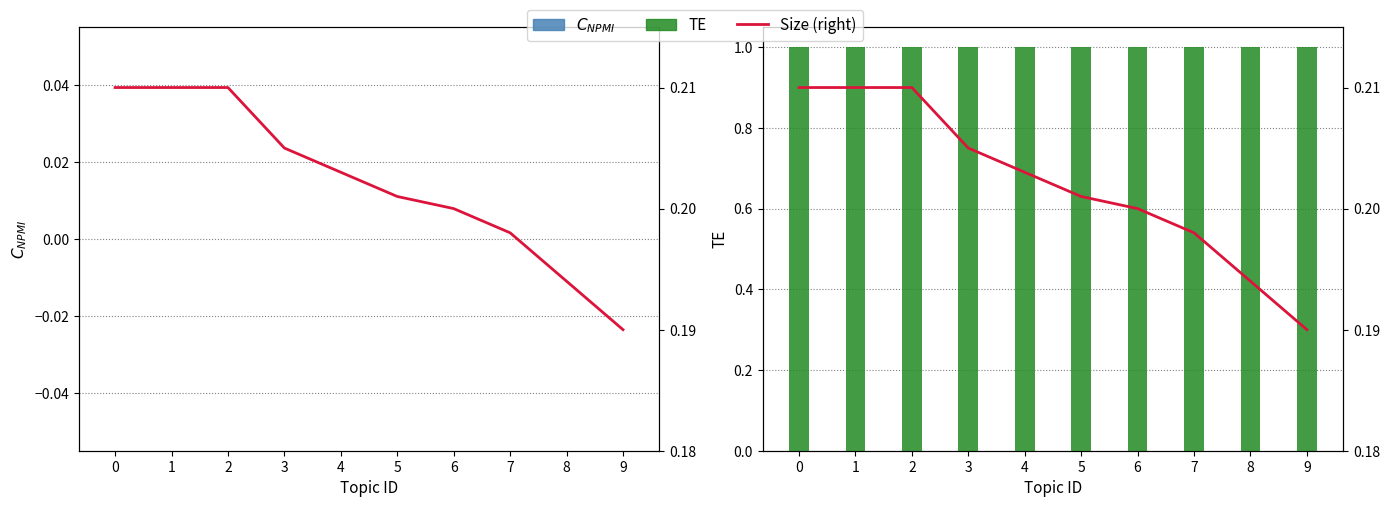

Where is Size (right) nearest to the value 0?

9